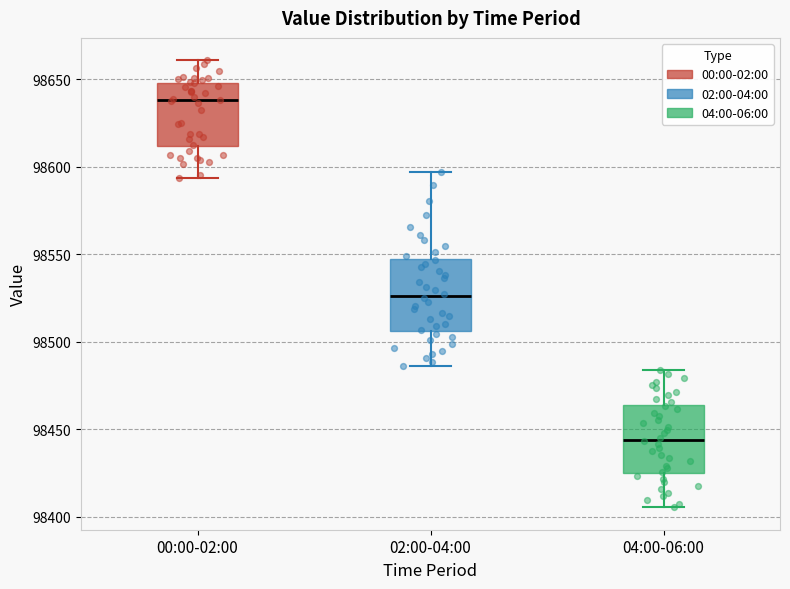

Reading left to right, read every box against the y-axis: the position of its median line, the range the box covers, and the ends of its whiskers. The values are not printed on the chart, so give them approximately, as read against the axis.

00:00-02:00: median 98640, box 98610 to 98650, whiskers 98595 to 98660
02:00-04:00: median 98525, box 98505 to 98545, whiskers 98485 to 98595
04:00-06:00: median 98445, box 98425 to 98465, whiskers 98405 to 98485